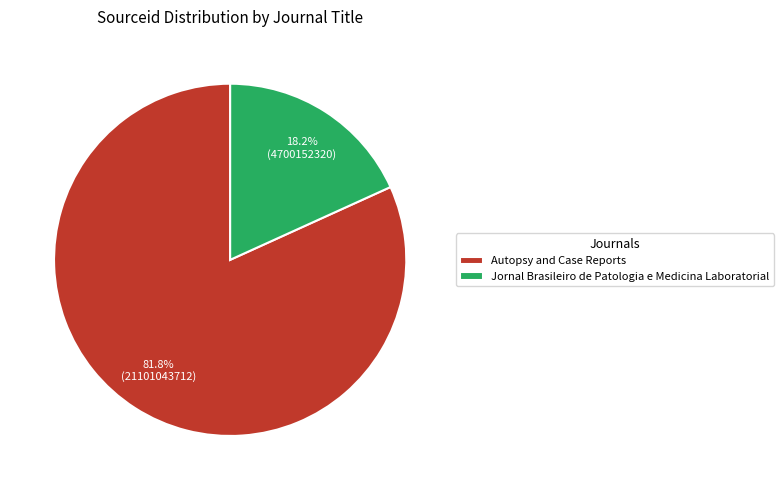

To the nearest percent, what is the average slice percentage?

50%